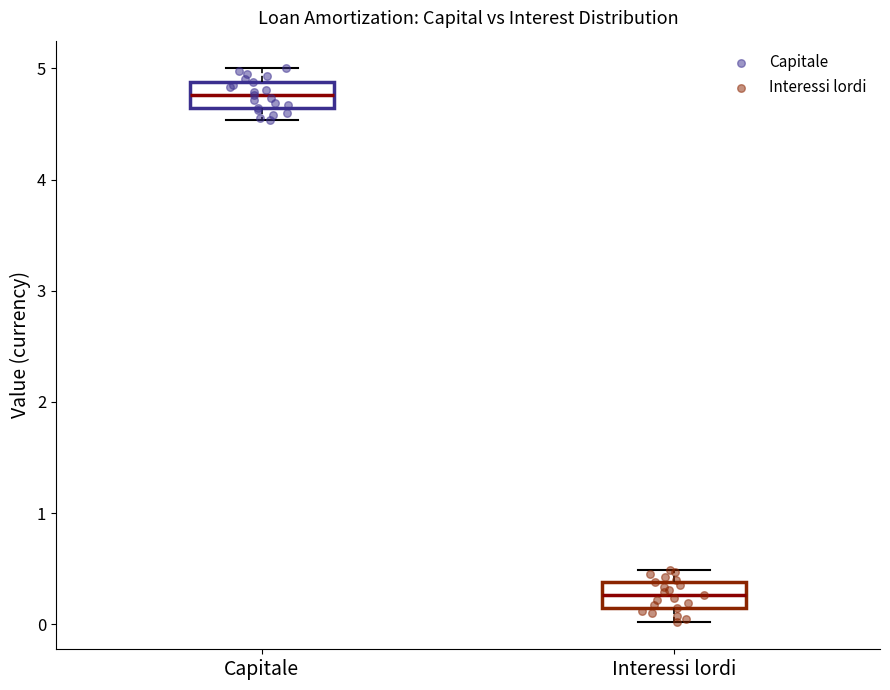

Reading left to right, transcribe this box plot: for each box, give where its median line is, the range the box spans, and where its two whiskers end, as read against the y-axis. The values are not printed on the chart, so give them approximately, as read against the axis.

Capitale: median 4.8, box 4.6 to 4.9, whiskers 4.5 to 5.0
Interessi lordi: median 0.3, box 0.1 to 0.4, whiskers 0.0 to 0.5